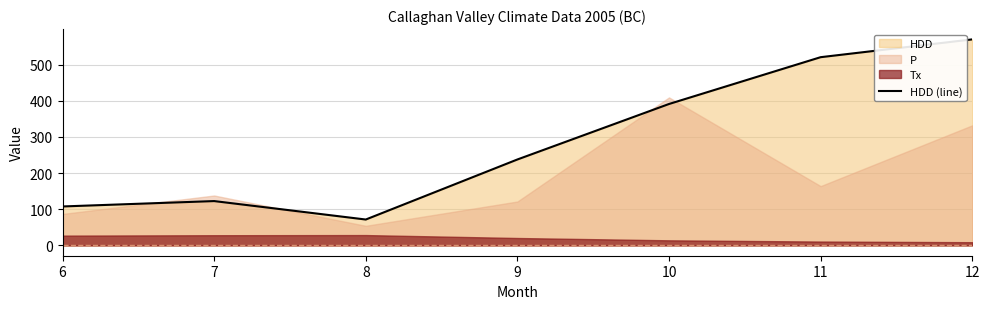

At which label does the data first exceed 237?

9